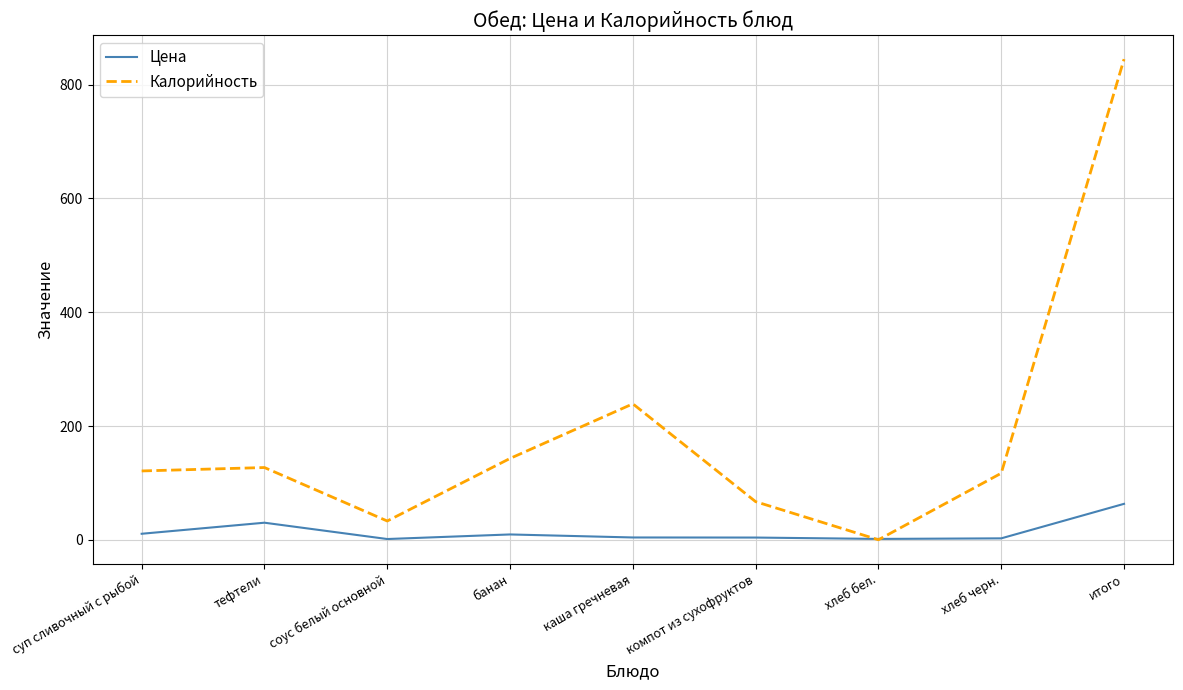

Which series has the largest range (max minus min)?

Калорийность